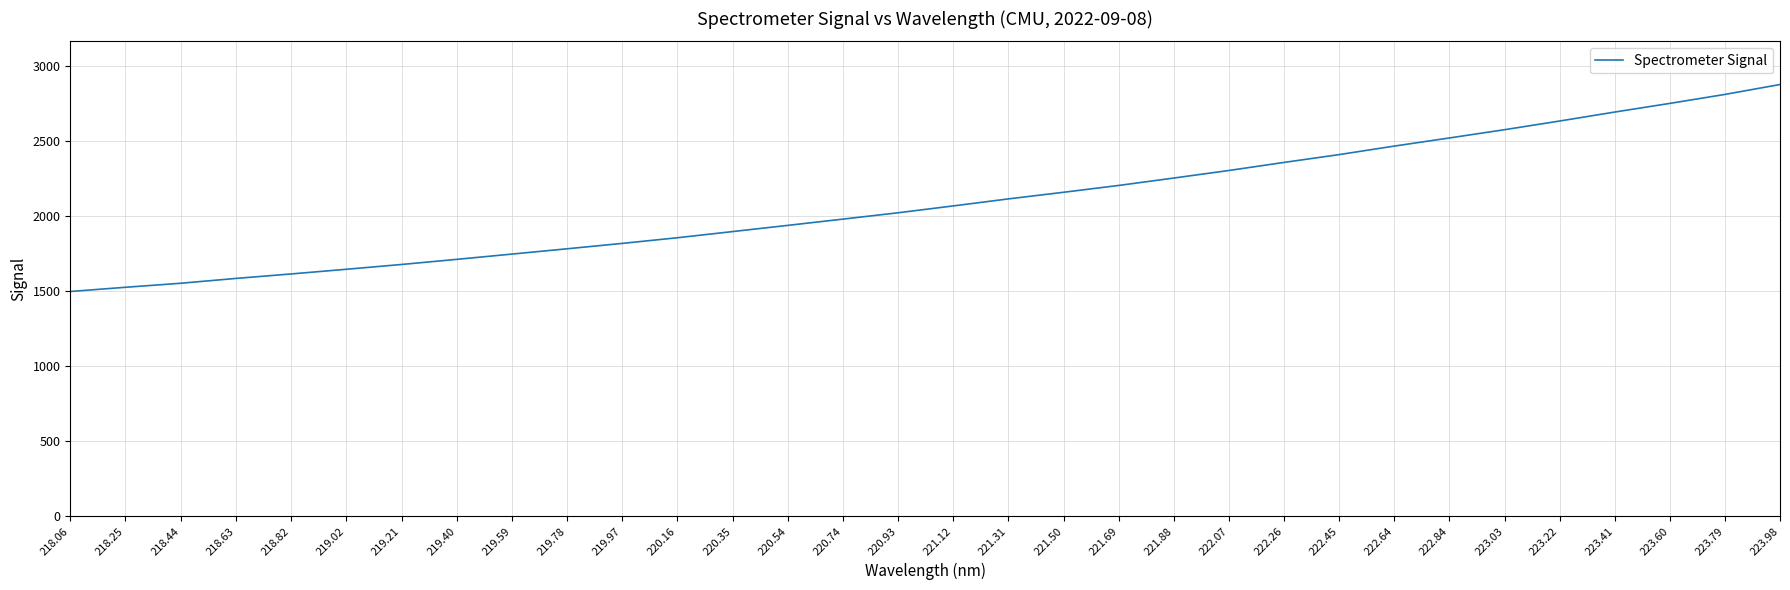

True or false: the data has more than 0 interior local peaks.

False